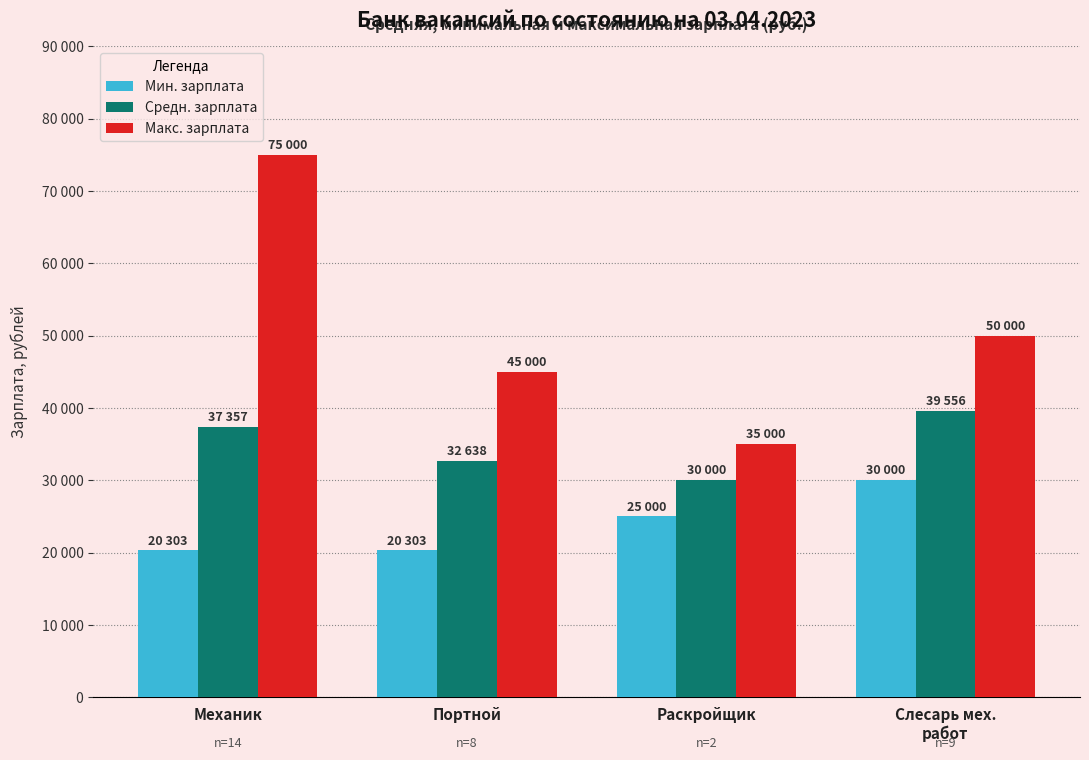

Does the chart contain stacked bars?

No